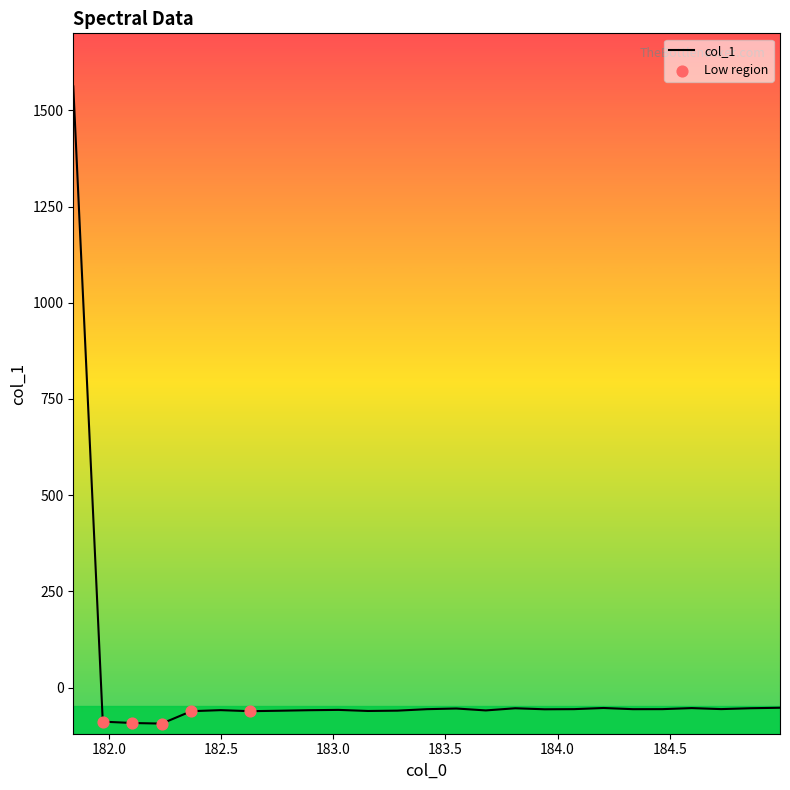

What is the difference between the maximum and minimum values?

1655.7